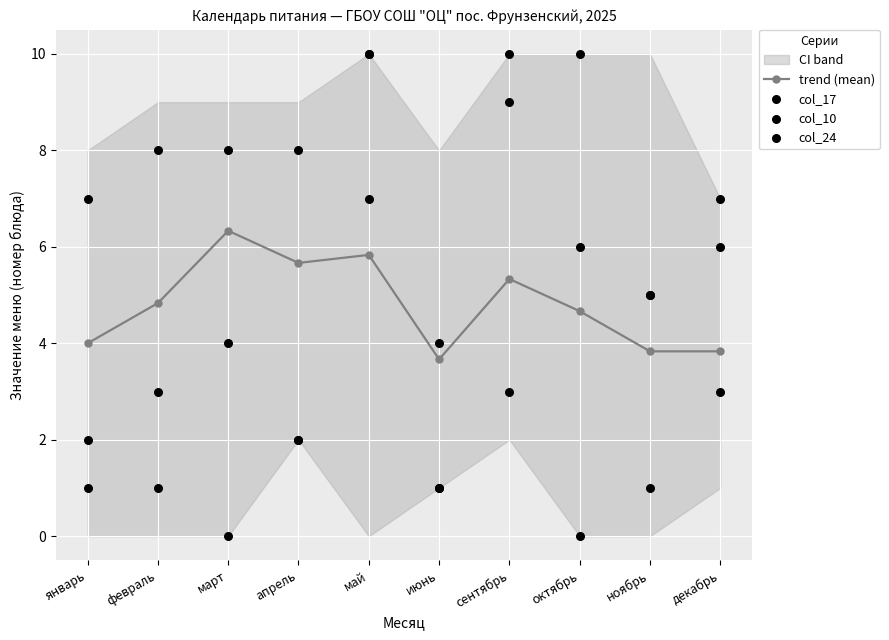

Is the value of trend (mean) at ноябрь greater than the value of col_17 at апрель?

No